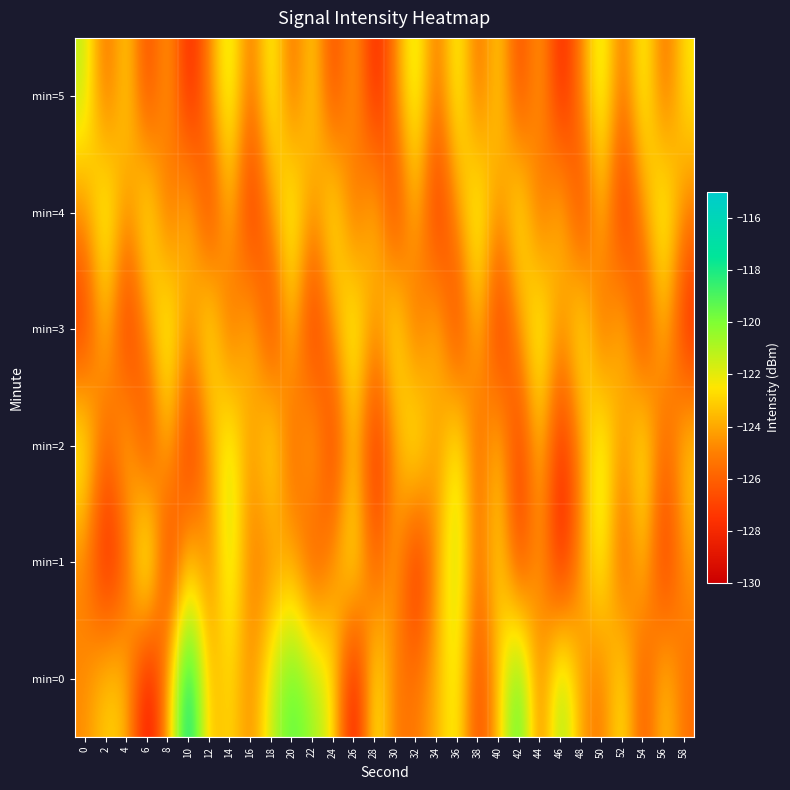

At which category is the sum across all series the highest?

14